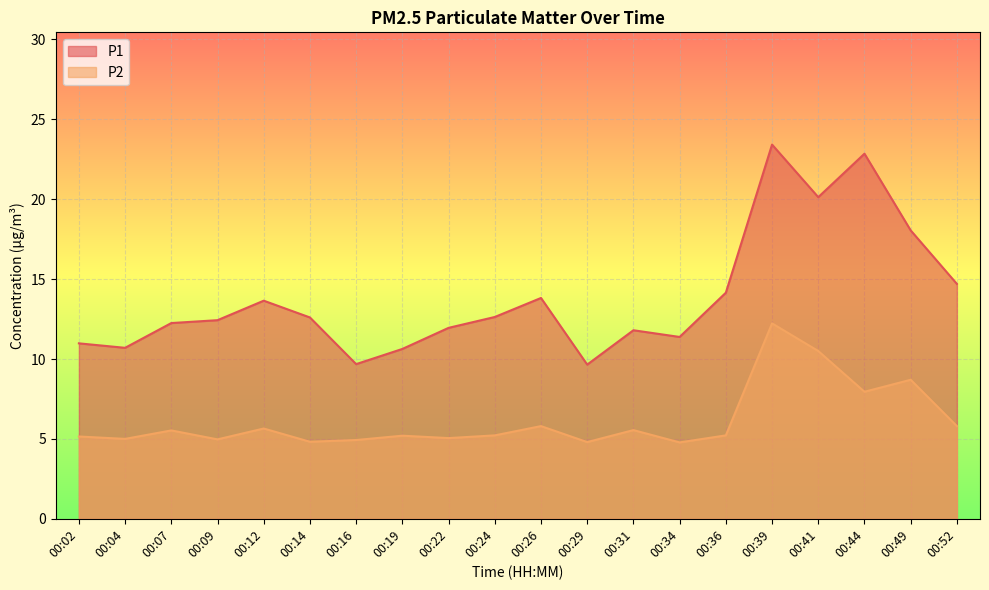

Reading left to right, list all the values displayed in this chart.

P1: 00:02=11.0	00:04=10.7	00:07=12.2	00:09=12.4	00:12=13.7	00:14=12.6	00:16=9.7	00:19=10.6	00:22=11.9	00:24=12.6	00:26=13.8	00:29=9.7	00:31=11.8	00:34=11.4	00:36=14.2	00:39=23.4	00:41=20.1	00:44=22.9	00:49=18.1	00:52=14.7
P2: 00:02=5.2	00:04=5.0	00:07=5.5	00:09=5.0	00:12=5.7	00:14=4.8	00:16=4.9	00:19=5.2	00:22=5.0	00:24=5.2	00:26=5.8	00:29=4.8	00:31=5.5	00:34=4.8	00:36=5.2	00:39=12.2	00:41=10.5	00:44=8.0	00:49=8.7	00:52=5.8